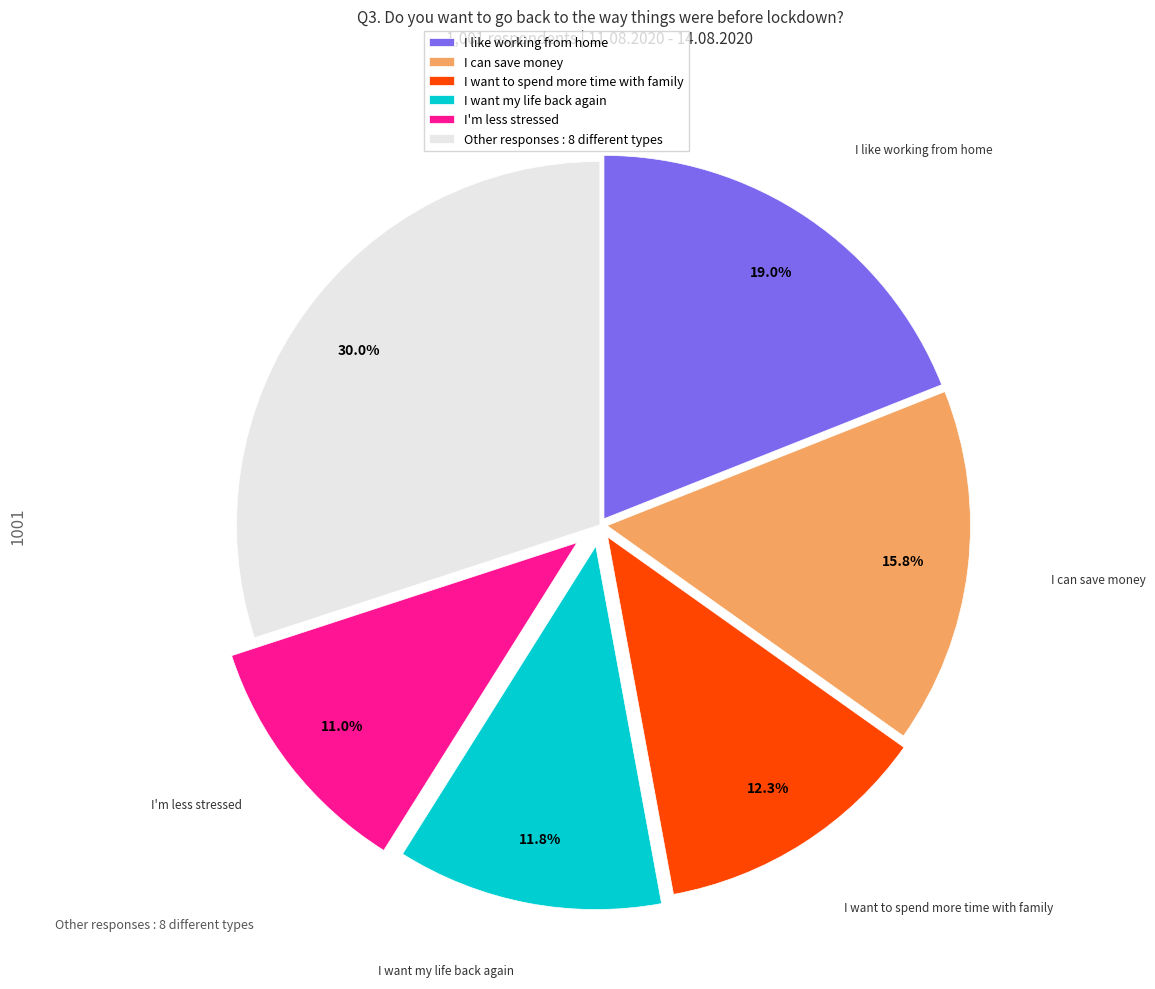

Which category has the biggest portion of the pie?

Other responses : 8 different types